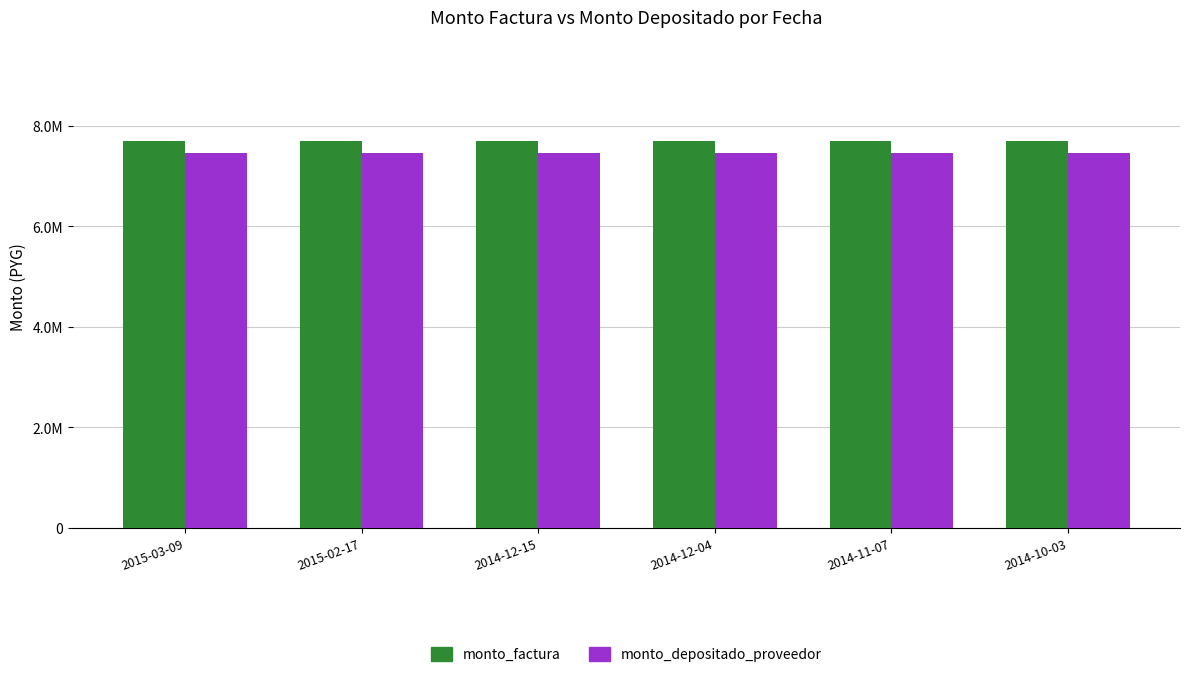

Rank the series at 2014-12-04 from highest to lowest value.

monto_factura, monto_depositado_proveedor